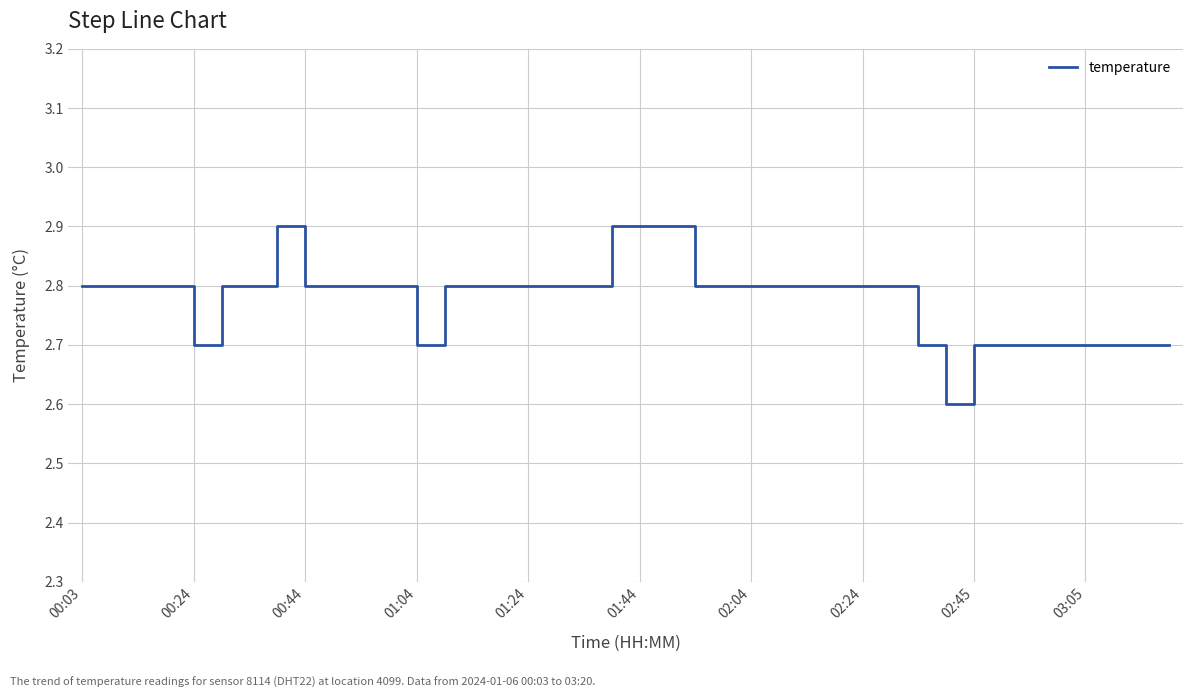

What is the maximum value shown in the chart?

2.9